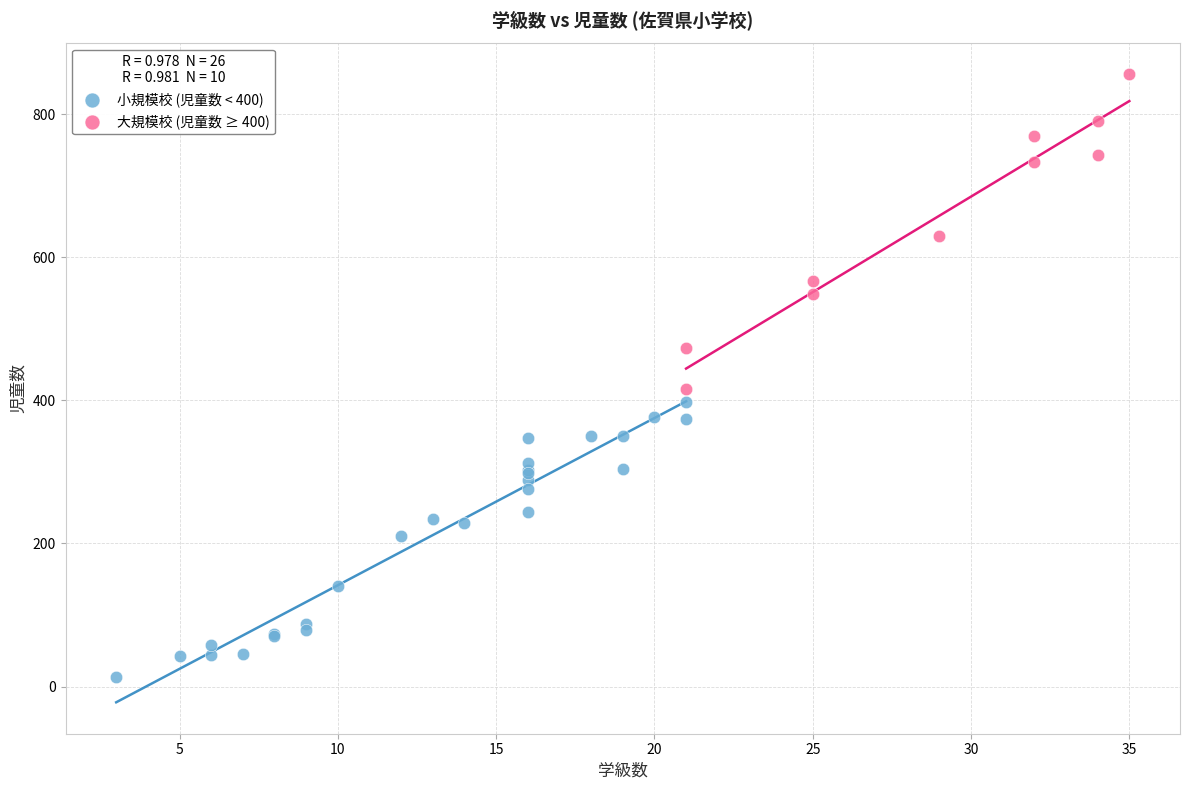

Which series contains the highest Y value?

大規模校 (児童数 ≥ 400)